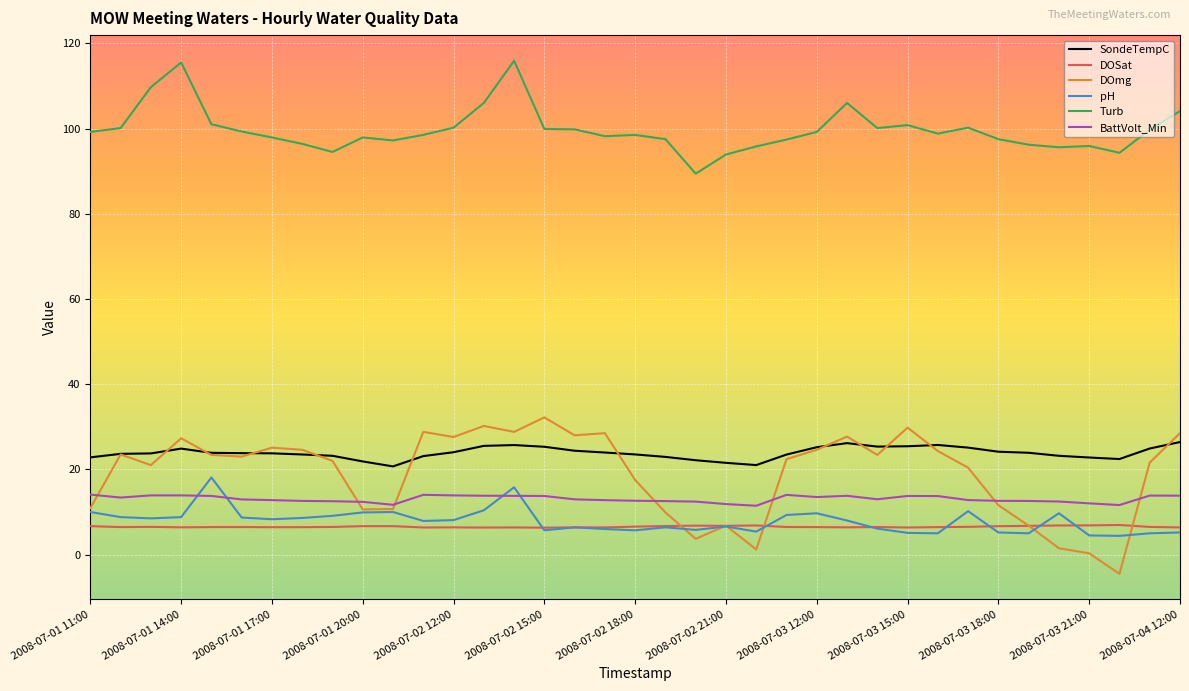

True or false: SondeTempC and Turb intersect in this chart.

False